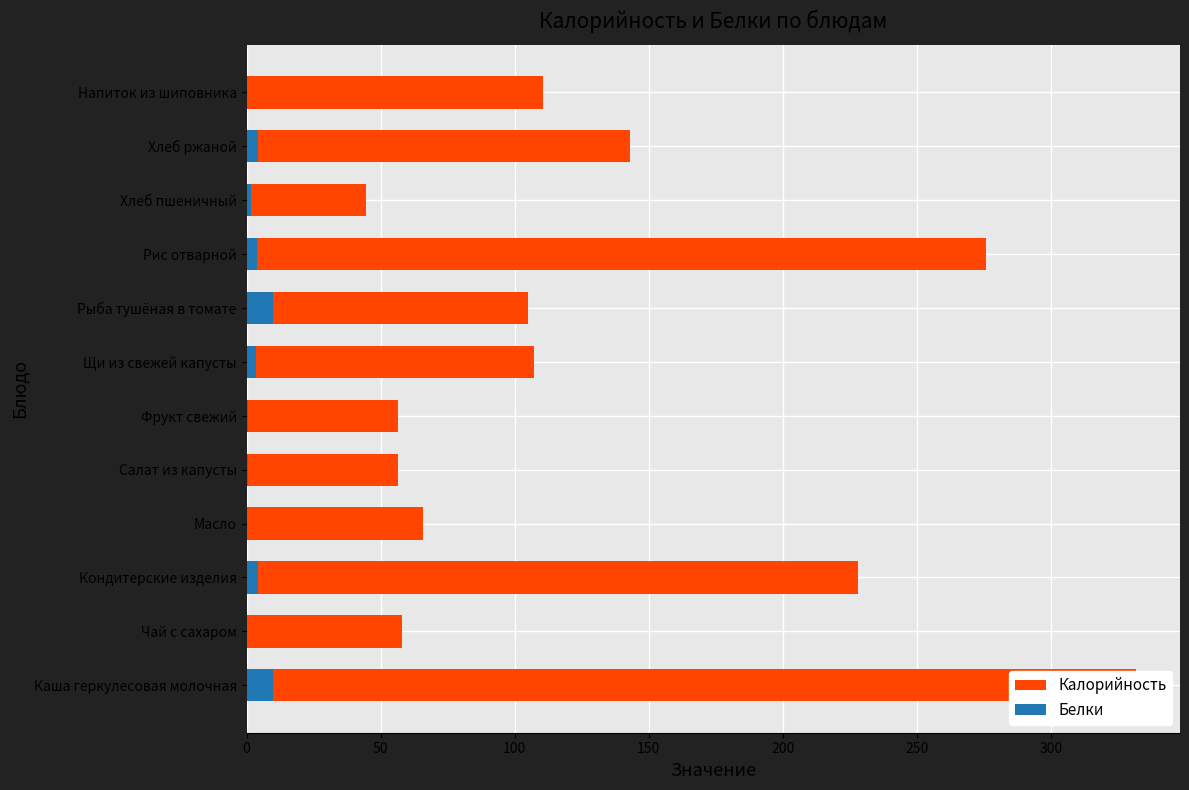

Does the chart contain stacked bars?

No